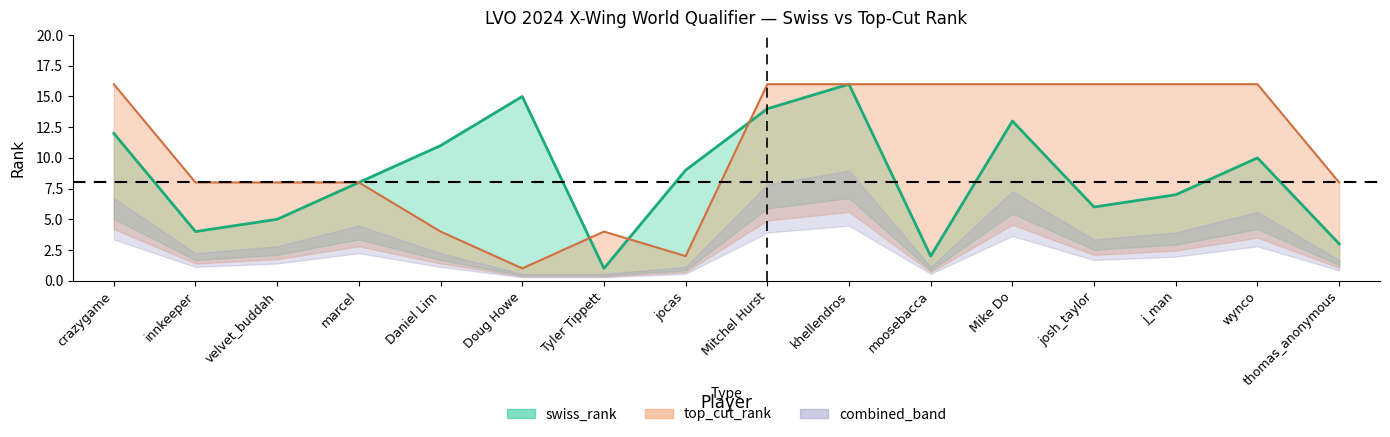

What is the spread (max minus min) of values at wynco?

6